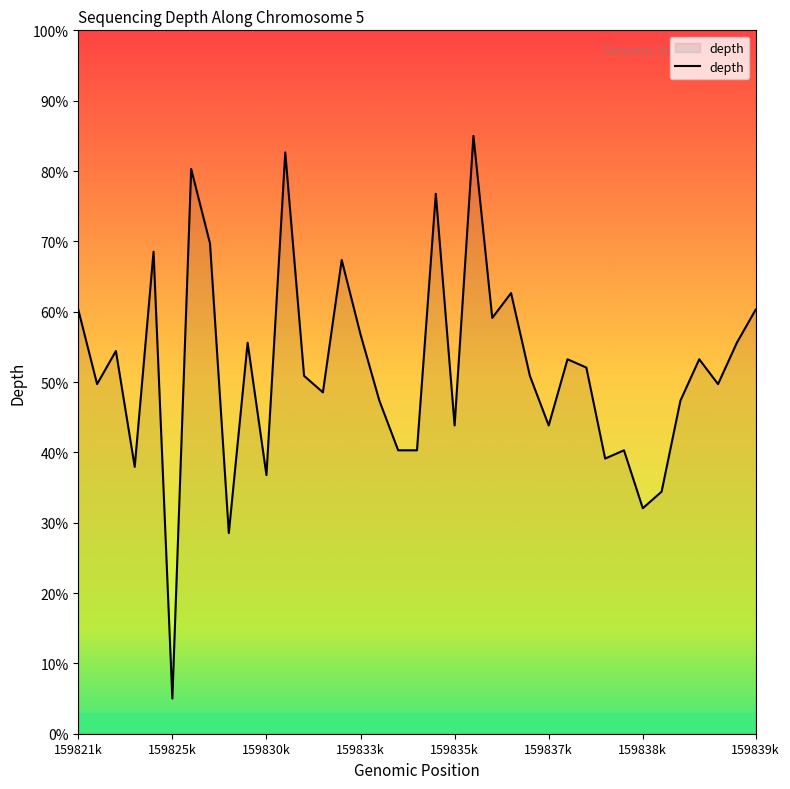

How many categories are shown in the chart?

37